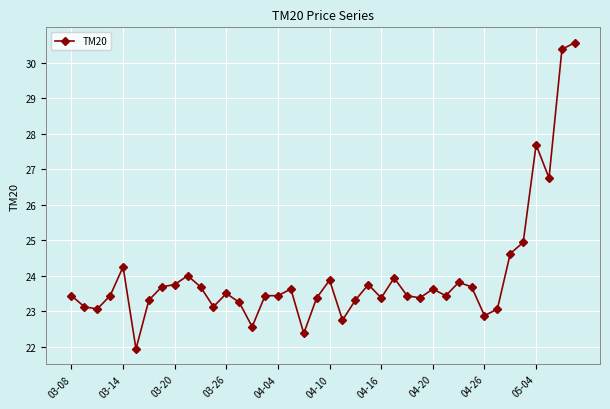

What is the average value?

24.0